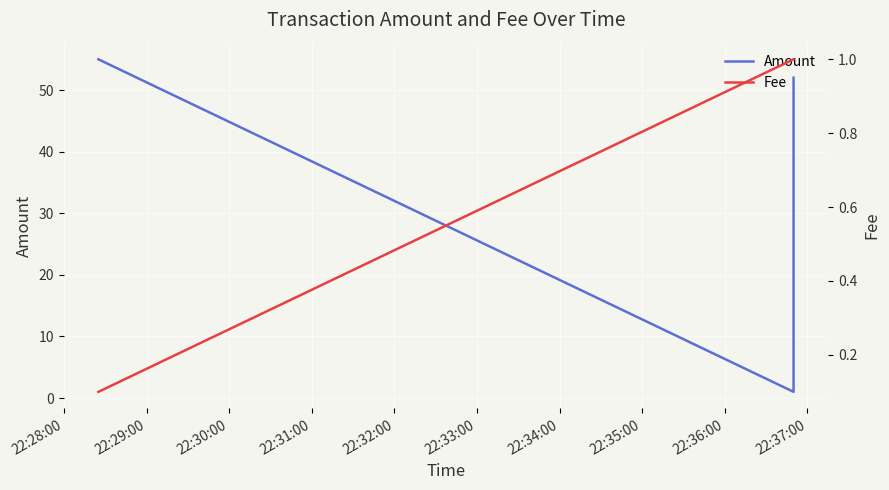

What are all the series names shown in the legend?

Amount, Fee